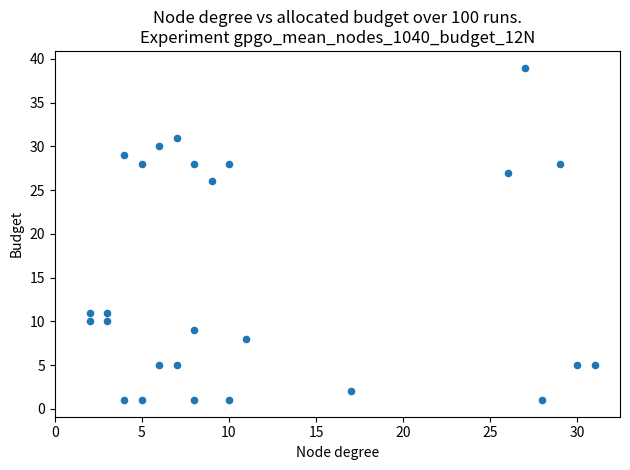

What is the range of X values (max minus min)?

29